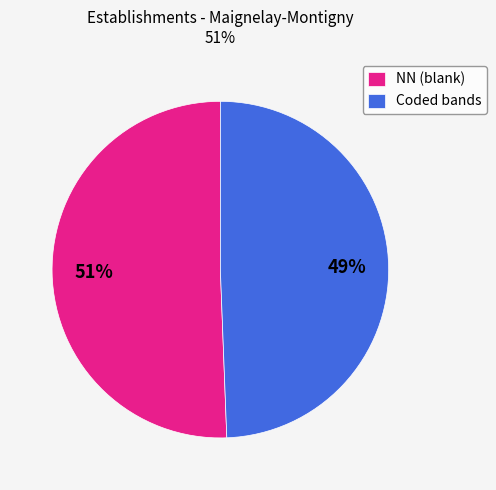

To the nearest percent, what is the average slice percentage?

50%